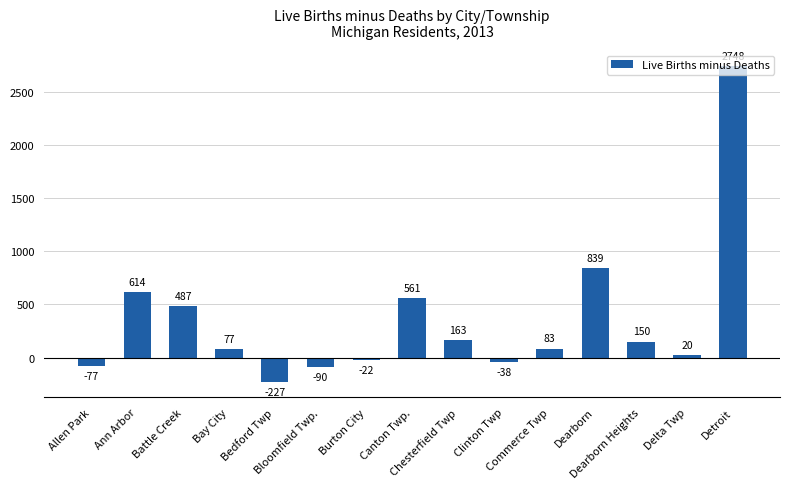

How many distinct data groups are displayed?

1